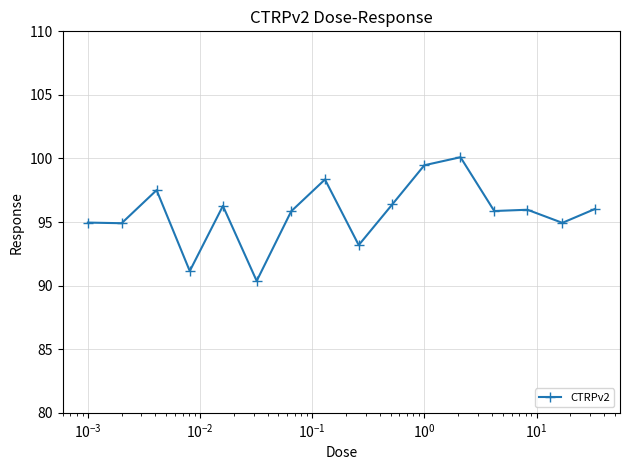

How many lines are shown in the chart?

1